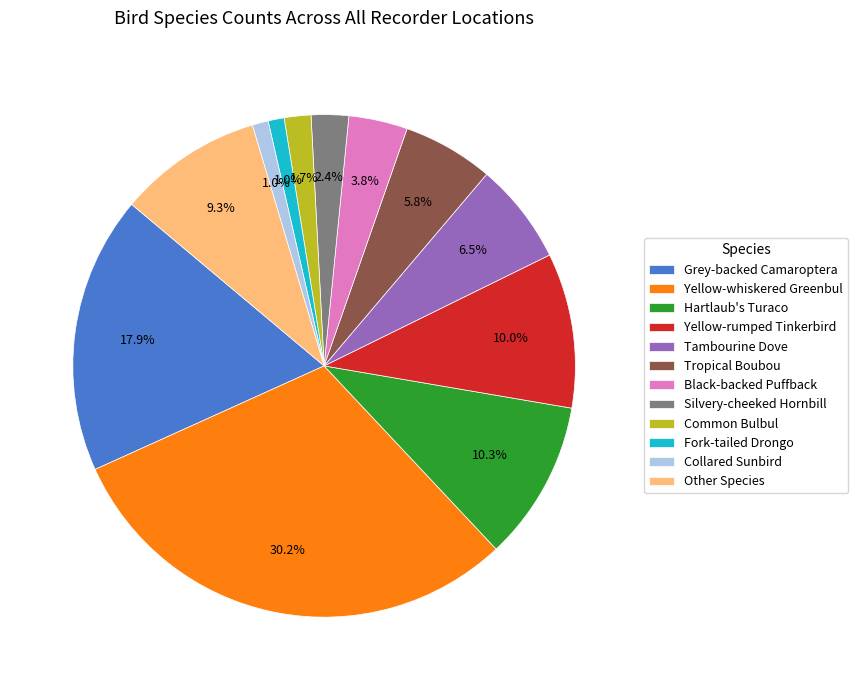

How many slices are in this pie chart?

12